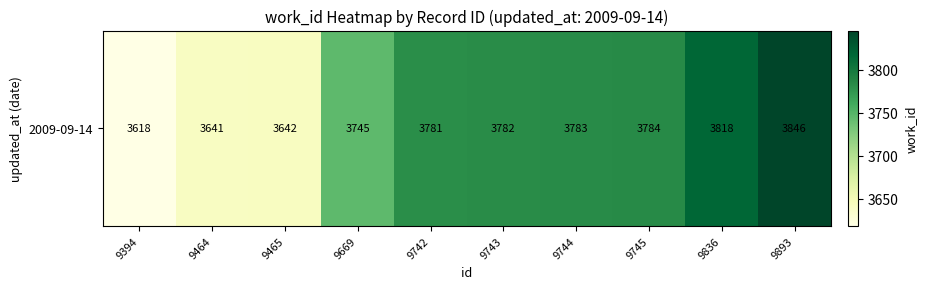

Where is the data nearest to the value 3732?

9669